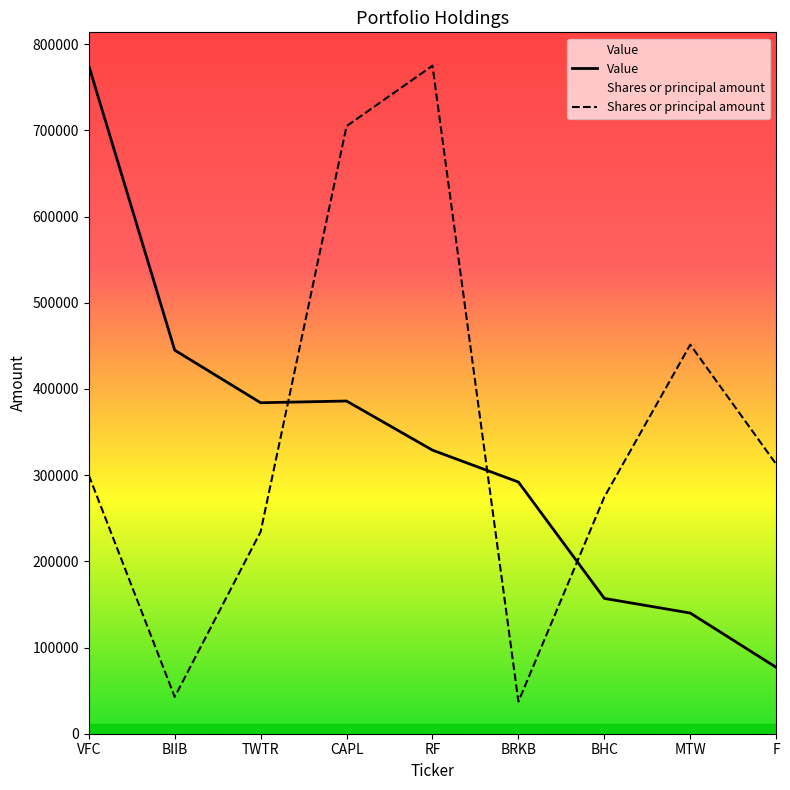

At which category is the sum across all series the highest?

RF